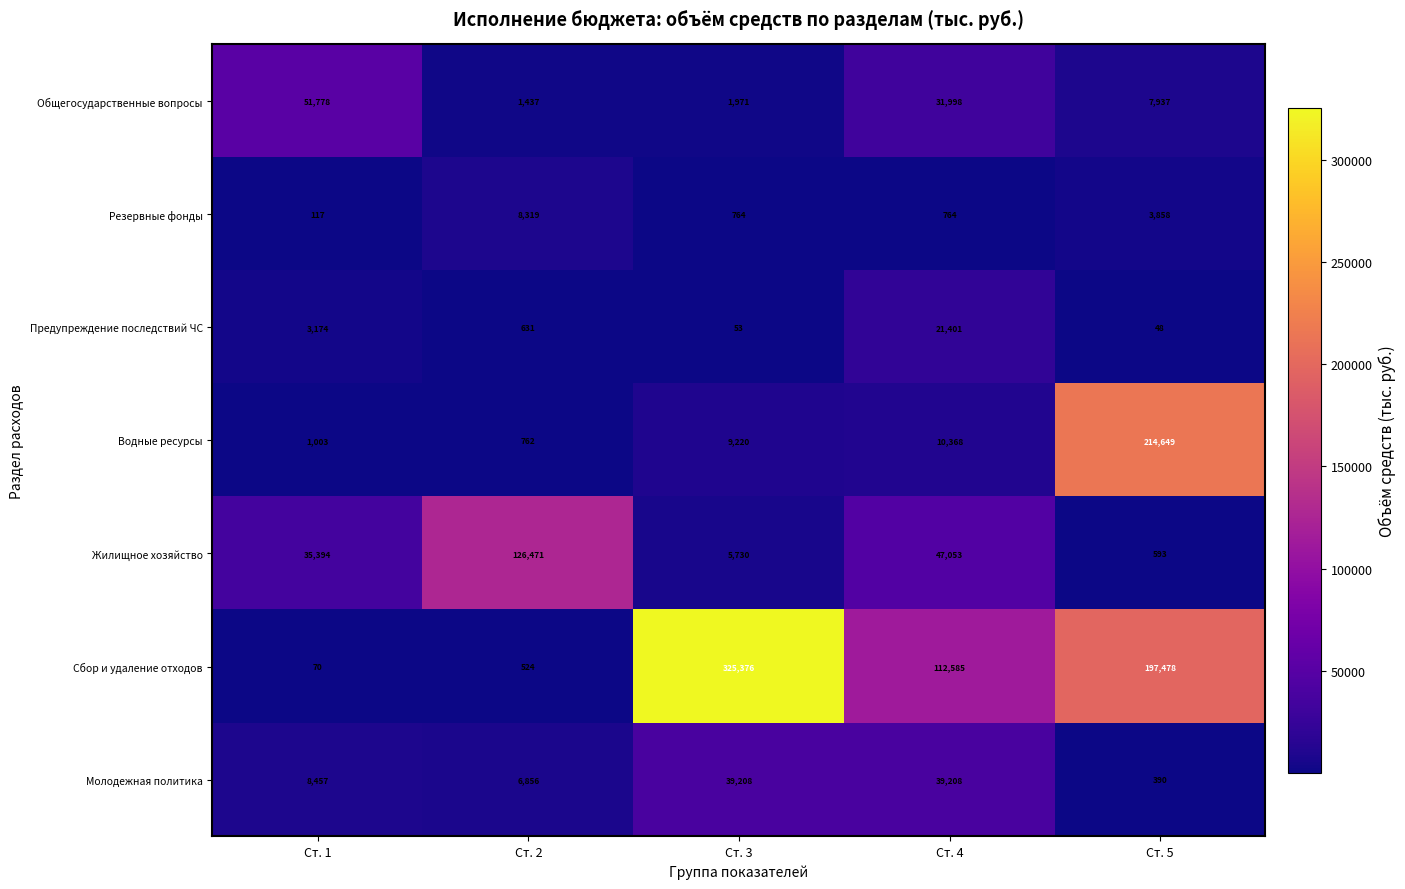

Rank the series at Ст. 3 from highest to lowest value.

Сбор и удаление отходов, Молодежная политика, Водные ресурсы, Жилищное хозяйство, Общегосударственные вопросы, Резервные фонды, Предупреждение последствий ЧС